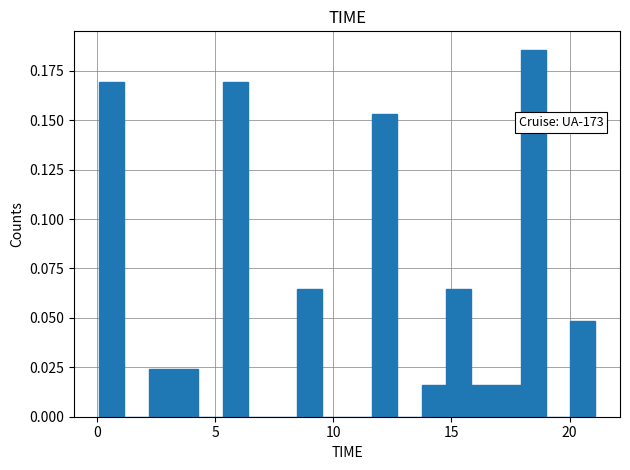

Read against the x-axis, roughly where is the centre of the tallest bar?

18.5